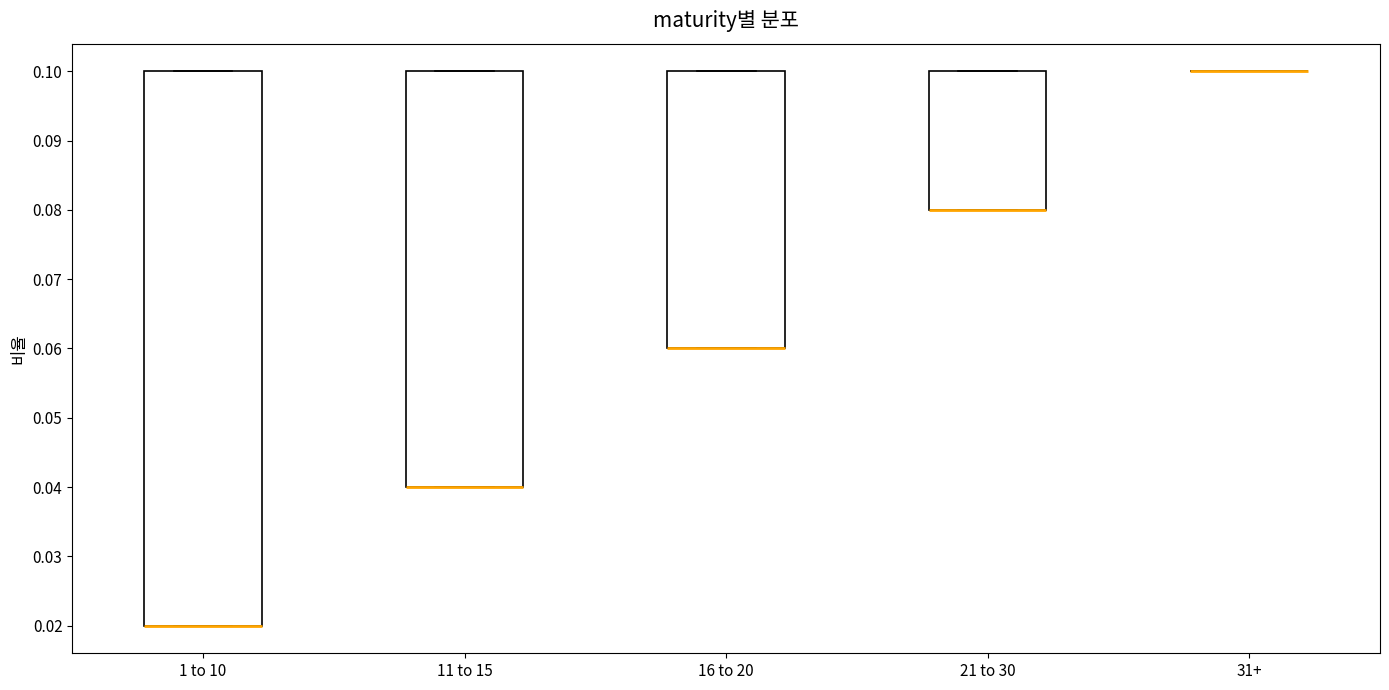

Reading left to right, transcribe this box plot: for each box, give where its median line is, the range the box spans, and where its two whiskers end, as read against the y-axis. The values are not printed on the chart, so give them approximately, as read against the axis.

1 to 10: median 0.02 (drawn on the box's lower edge), box 0.02 to 0.10, whiskers 0.02 to 0.10
11 to 15: median 0.04 (drawn on the box's lower edge), box 0.04 to 0.10, whiskers 0.04 to 0.10
16 to 20: median 0.06 (drawn on the box's lower edge), box 0.06 to 0.10, whiskers 0.06 to 0.10
21 to 30: median 0.08 (drawn on the box's lower edge), box 0.08 to 0.10, whiskers 0.08 to 0.10
31+: box collapsed to a line at 0.10, whiskers 0.10 to 0.10